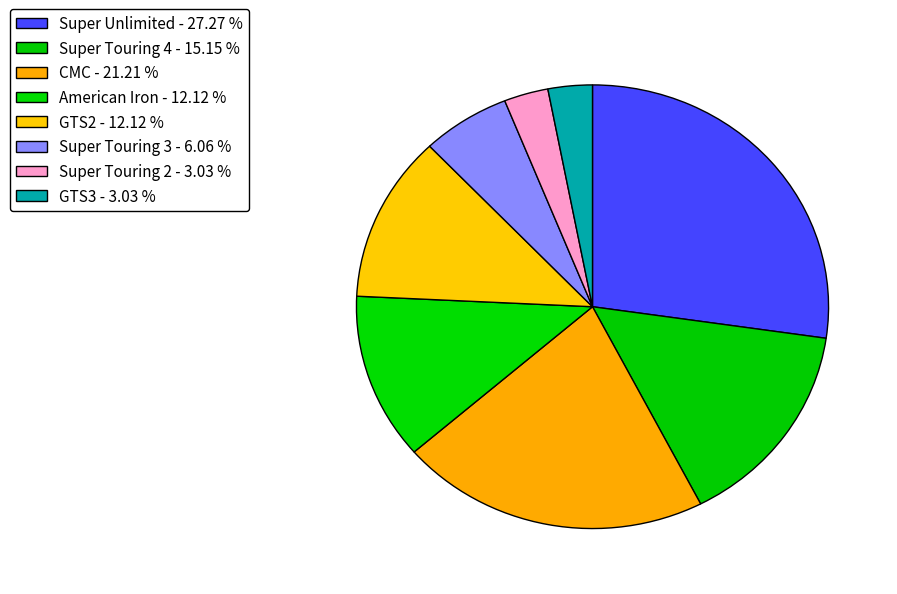

True or false: GTS2 accounts for 12% of the total.

True